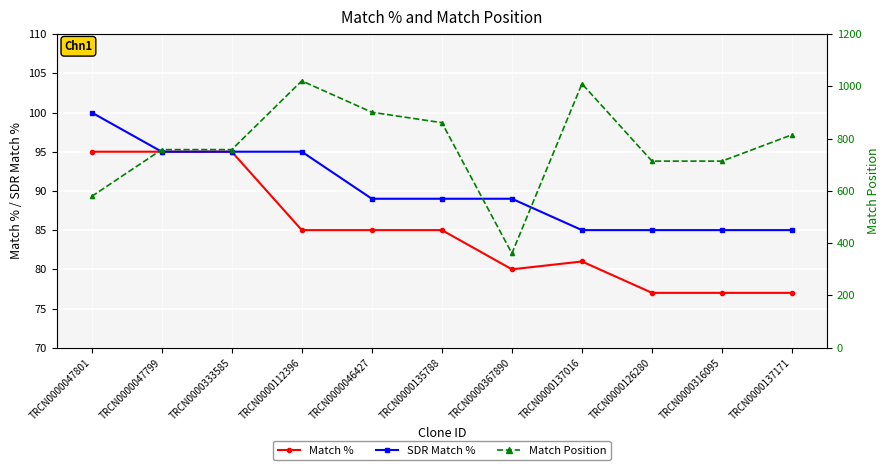

Where does the Match Position series first go above 758?

TRCN0000112396